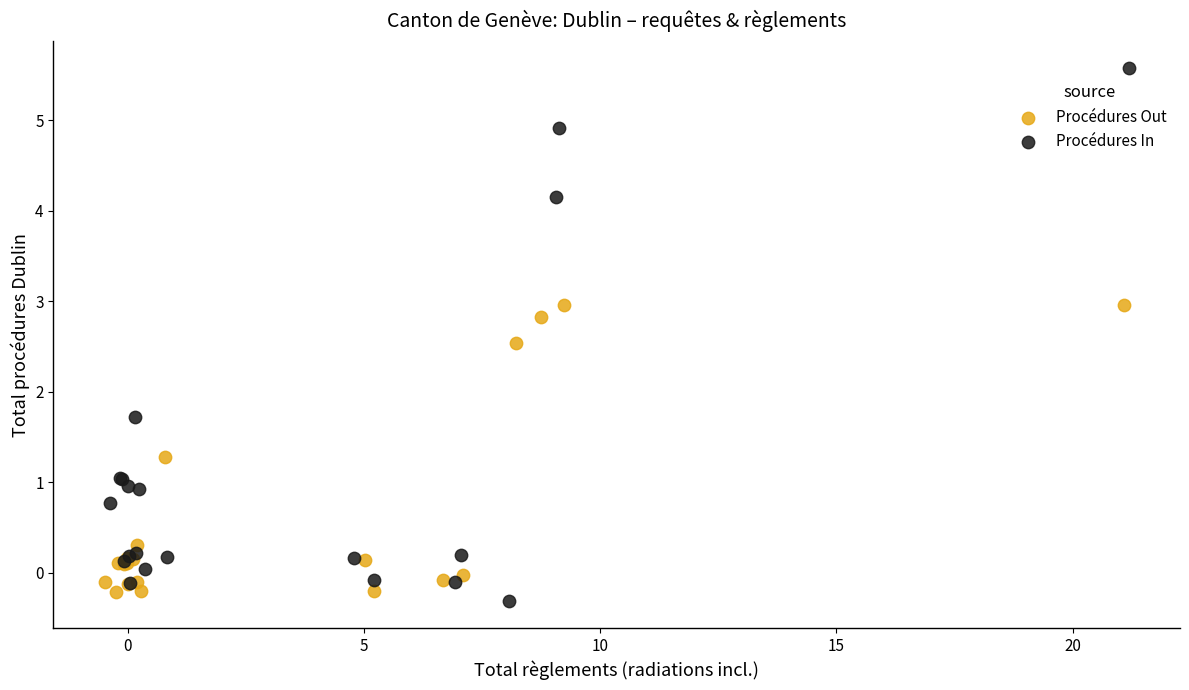

Which series reaches the maximum Y coordinate?

Procédures In